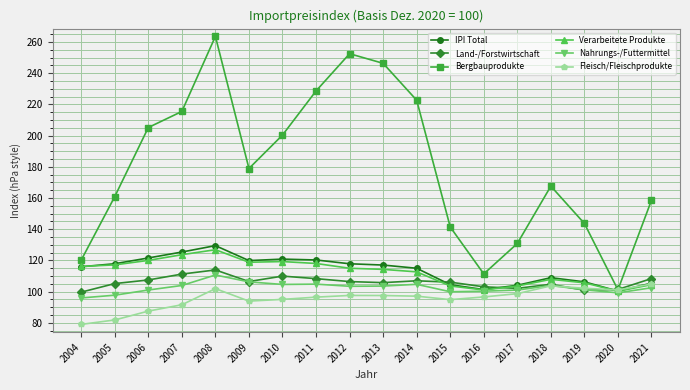

What are all the series names shown in the legend?

IPI Total, Land-/Forstwirtschaft, Bergbauprodukte, Verarbeitete Produkte, Nahrungs-/Futtermittel, Fleisch/Fleischprodukte